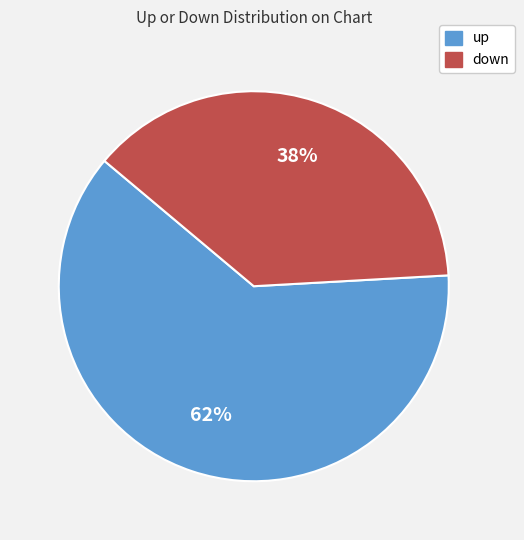

Do up and down together represent more than half of the pie?

Yes